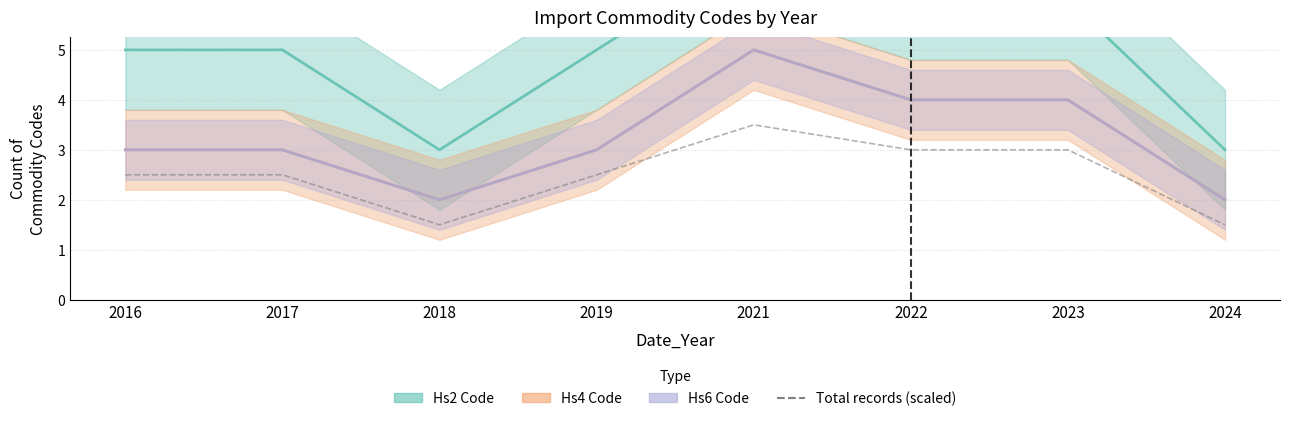

Read the value at 2023.

3.0